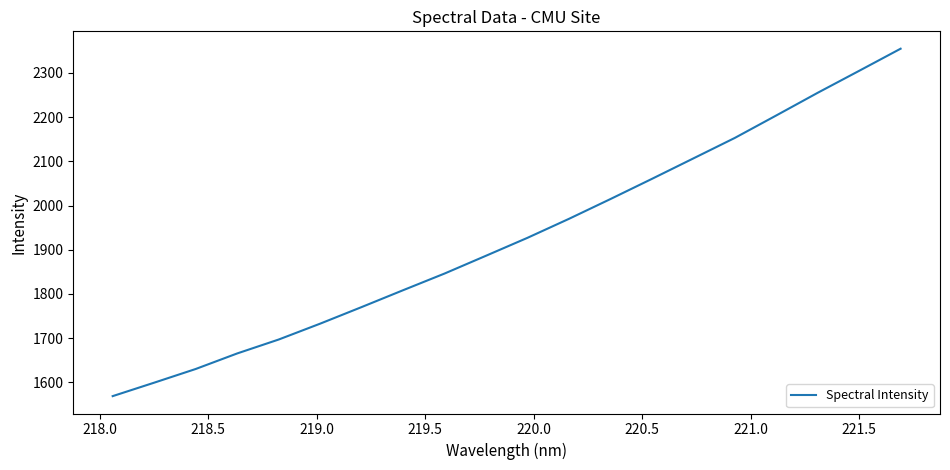

How many lines are shown in the chart?

1